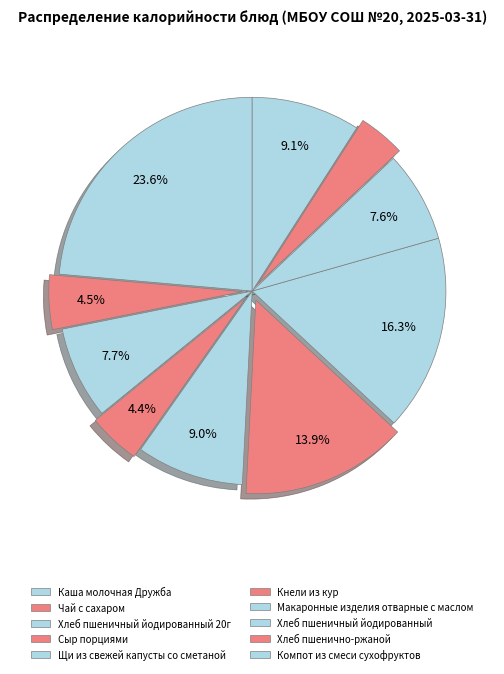

The Макаронные изделия отварные с маслом slice represents 16% of the pie. True or false?

True